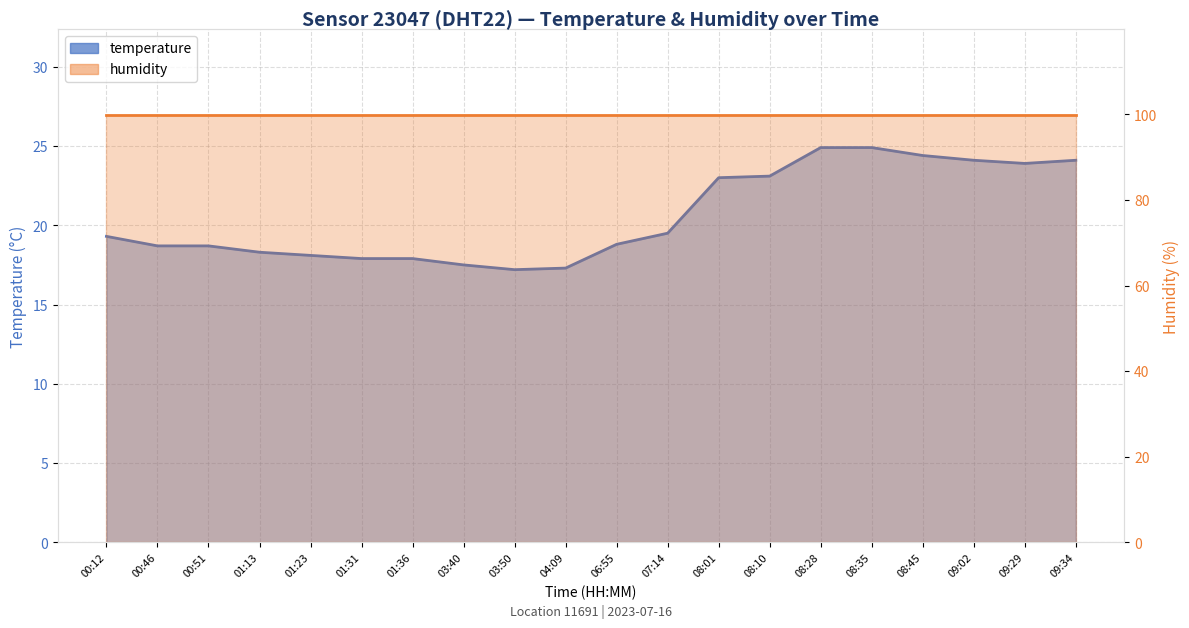

What value does the data have at 00:46?

18.7